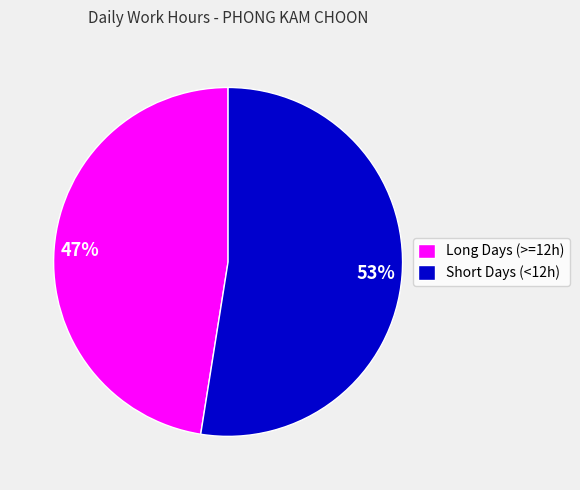

To the nearest percent, what is the combined percentage of Long Days (>=12h) and Short Days (<12h)?

100%